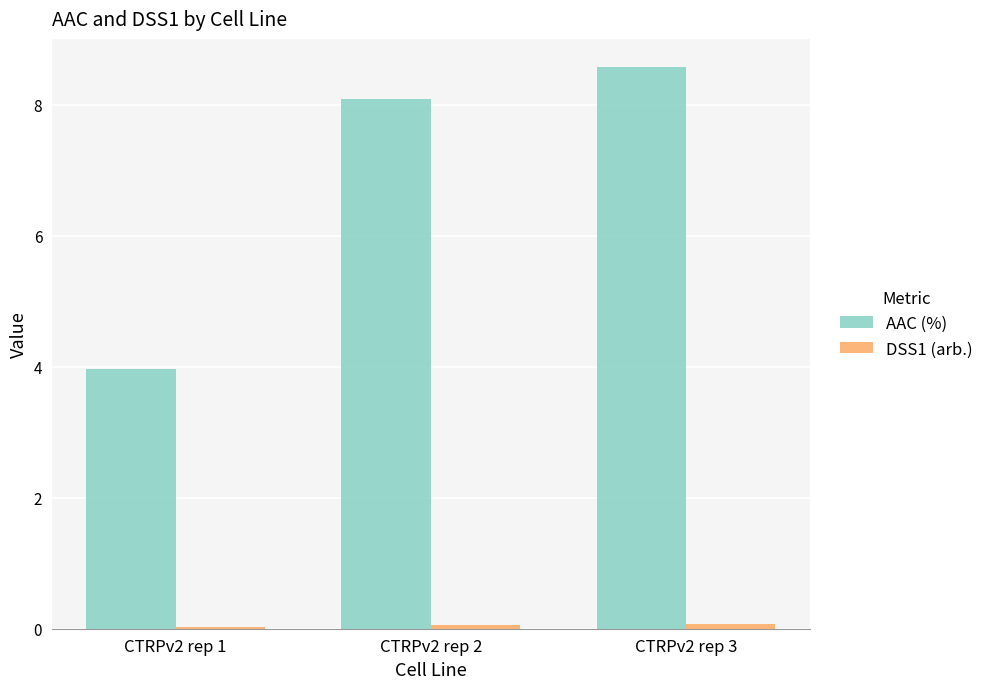

True or false: AAC (%) has a value of 2.3 at CTRPv2 rep 2.

False